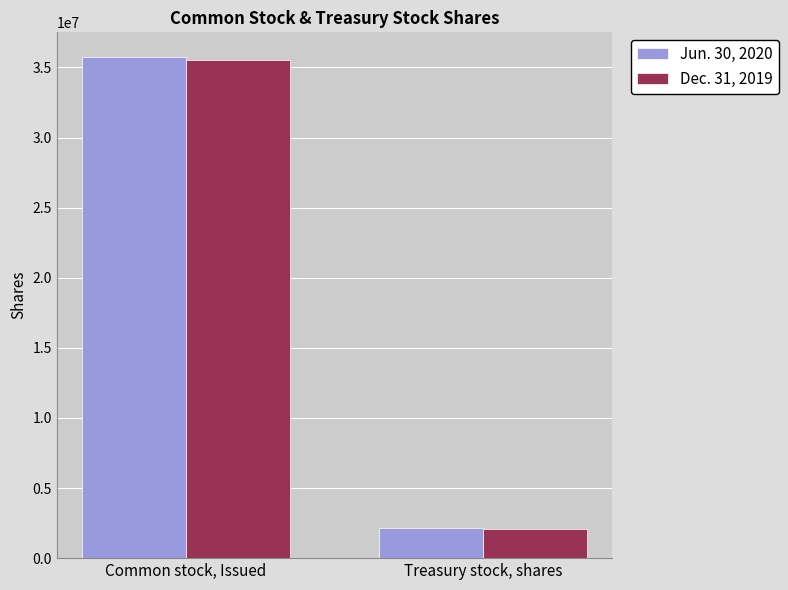

How many groups of bars are there?

2